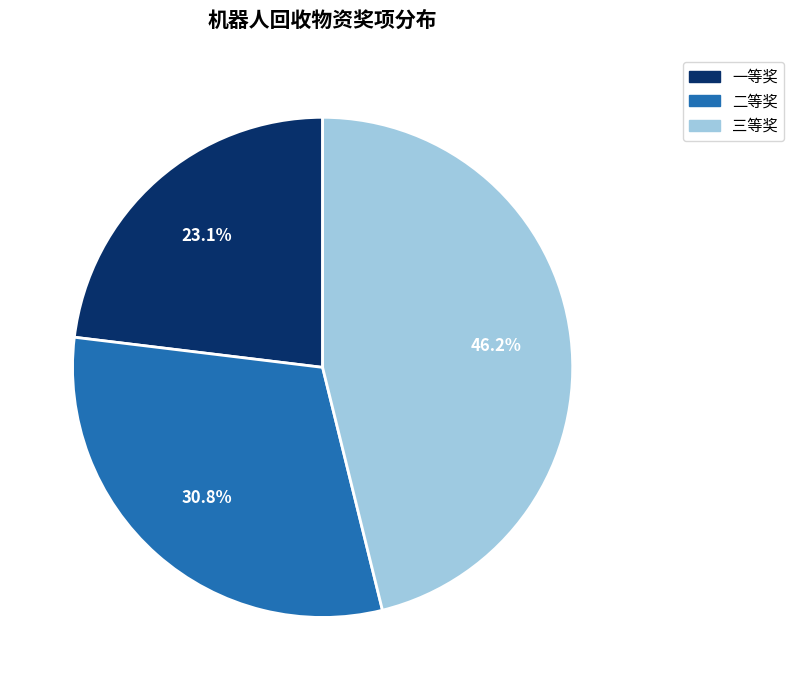

To the nearest percent, what is the combined percentage of 二等奖 and 一等奖?

54%